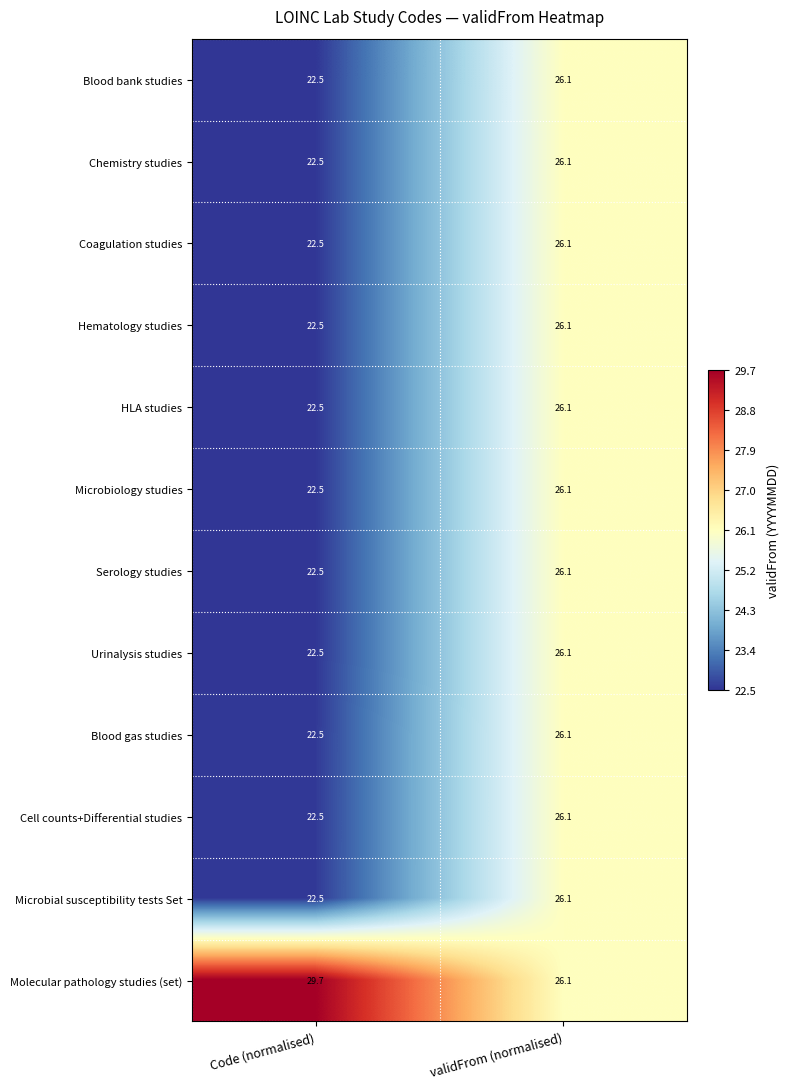

Where does the Chemistry studies series first go above 26?

validFrom (normalised)